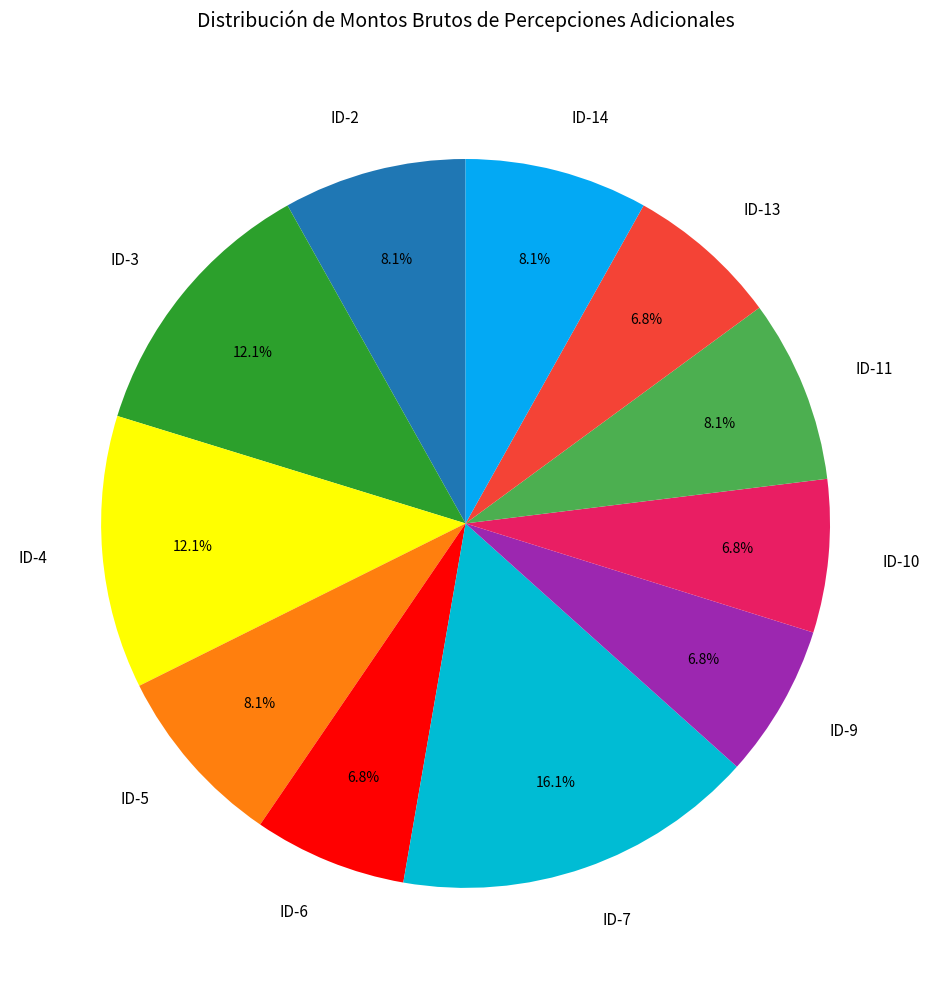

Count the number of slices in the pie.

11